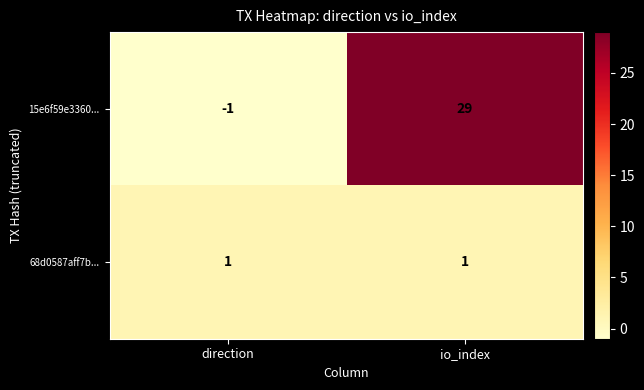

True or false: 68d0587aff7b... has a value of 0 at io_index.

False